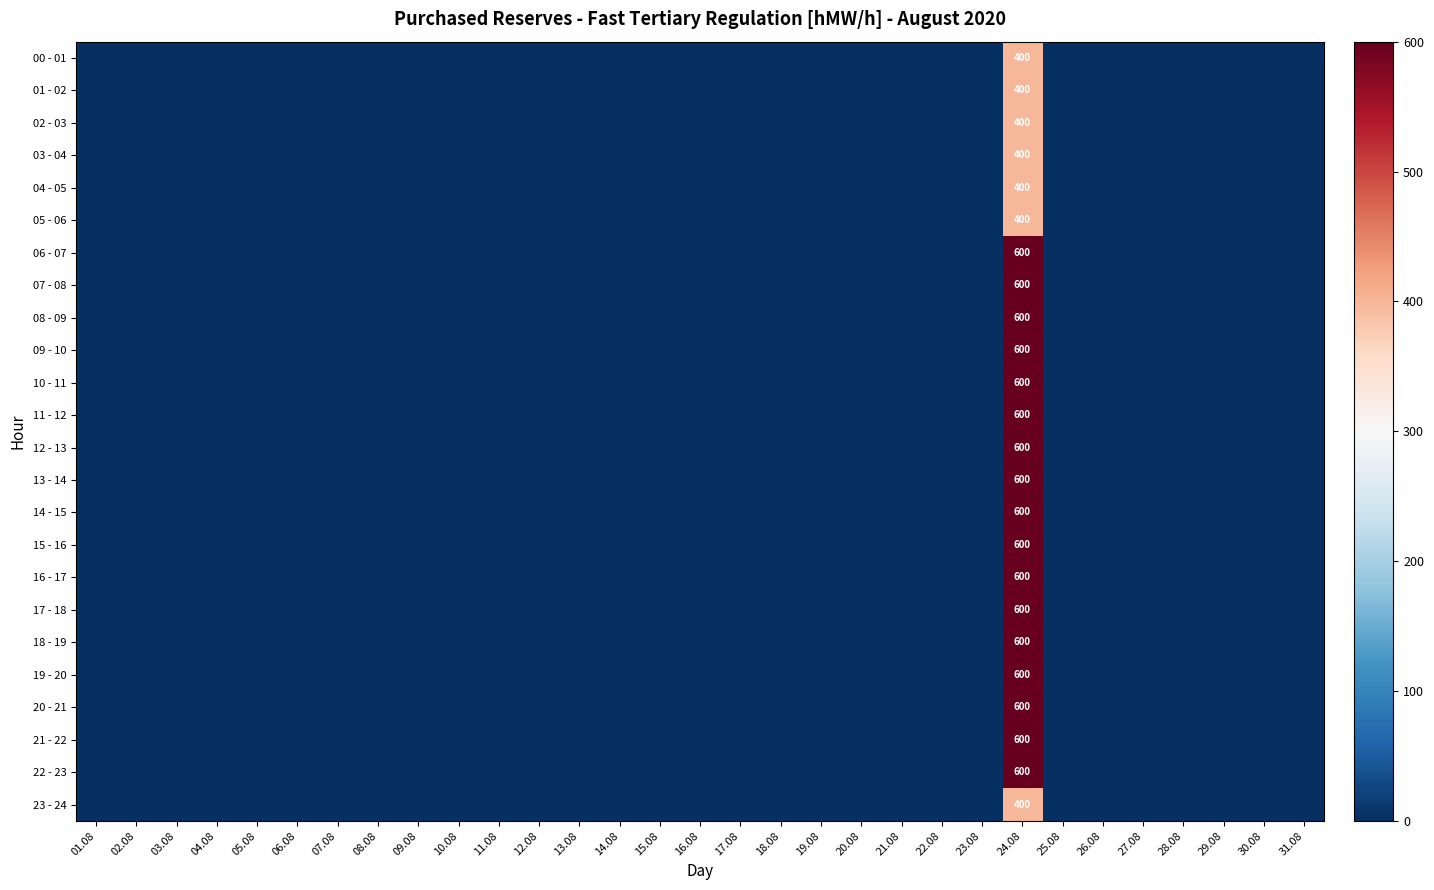

What is the maximum value for 15 - 16?

600